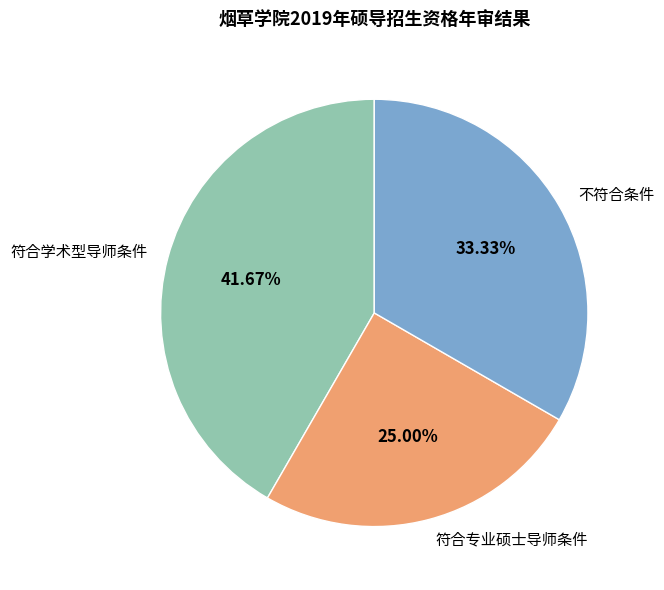

Does any single category account for the majority?

No